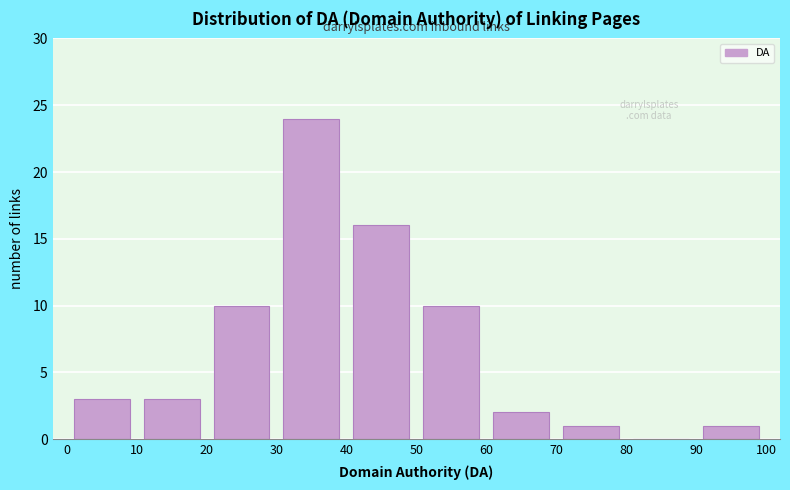

How tall is the bar that spans 20 to 30 on the x-axis? The values are not printed on the chart, so give them approximately, as read against the axis.

10